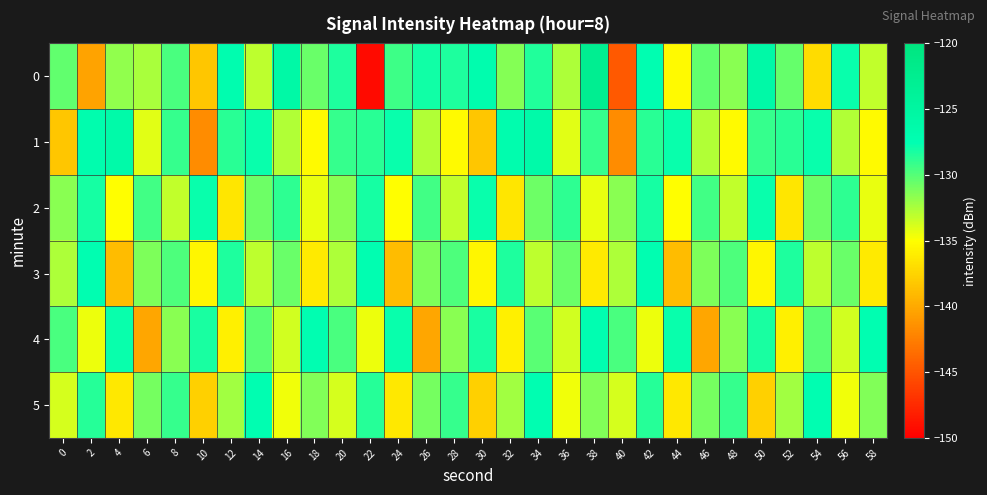

Which label corresponds to the smallest value in the chart?

22